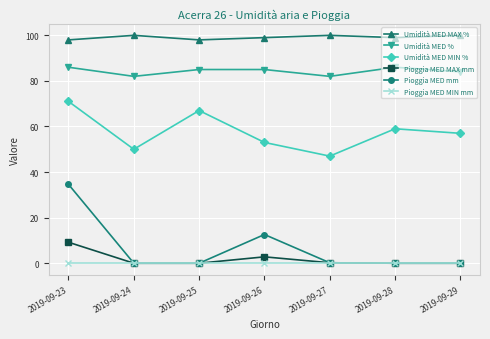

What is the maximum value for Pioggia MED mm?

34.6